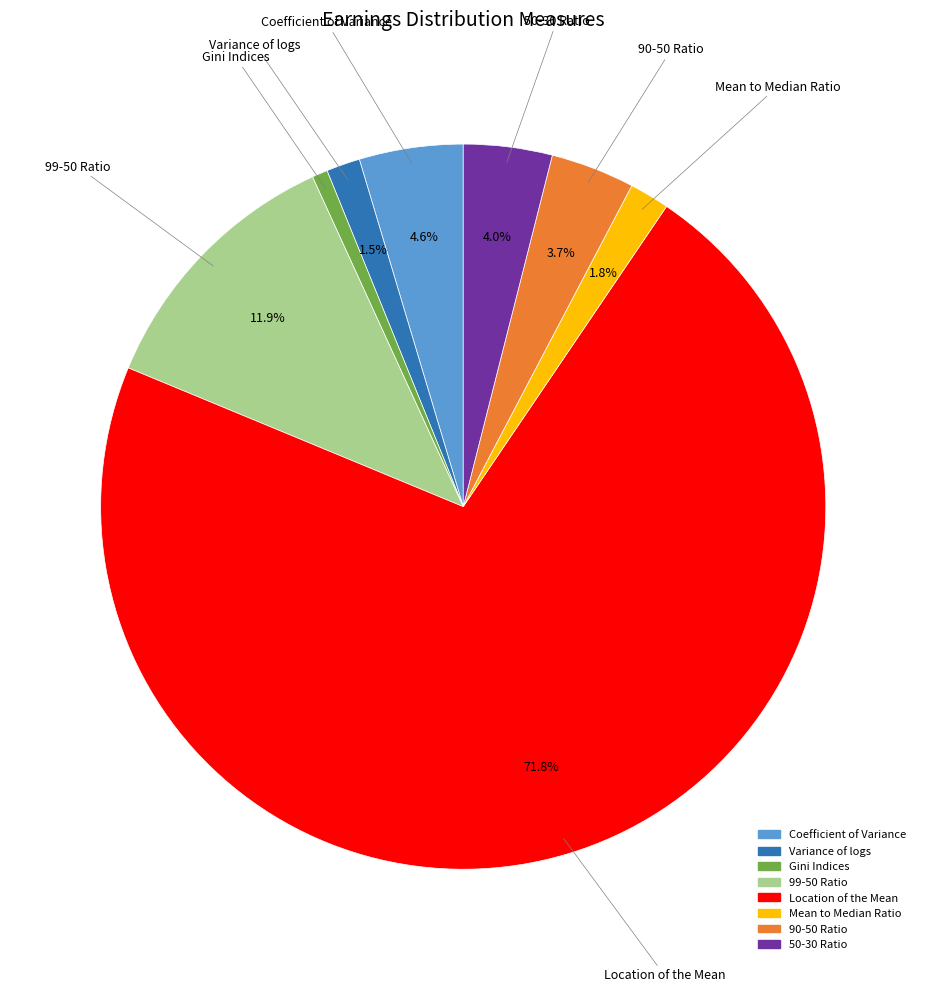

How many slices are in this pie chart?

8